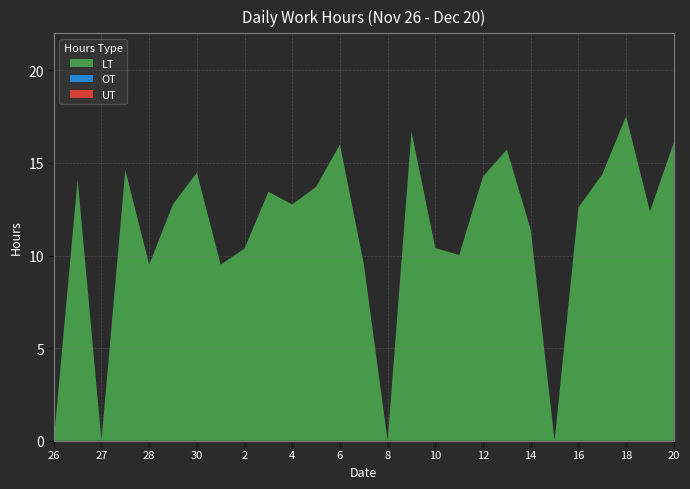

Reading left to right, list all the values displayed in this chart.

LT: 0.0	14.1	0.0	14.6	9.5	12.8	14.5	9.5	10.4	13.4	12.8	13.7	16.0	9.5	0.0	16.7	10.4	10.0	14.3	15.7	11.4	0.0	12.6	14.4	17.5	12.4	16.1
OT: 0.0	0.0	0.0	0.0	0.0	0.0	0.0	0.0	0.0	0.0	0.0	0.0	0.0	0.0	0.0	0.0	0.0	0.0	0.0	0.0	0.0	0.0	0.0	0.0	0.0	0.0	0.0
UT: 0.0	0.0	0.0	0.0	0.0	0.0	0.0	0.0	0.0	0.0	0.0	0.0	0.0	0.0	0.0	0.0	0.0	0.0	0.0	0.0	0.0	0.0	0.0	0.0	0.0	0.0	0.0